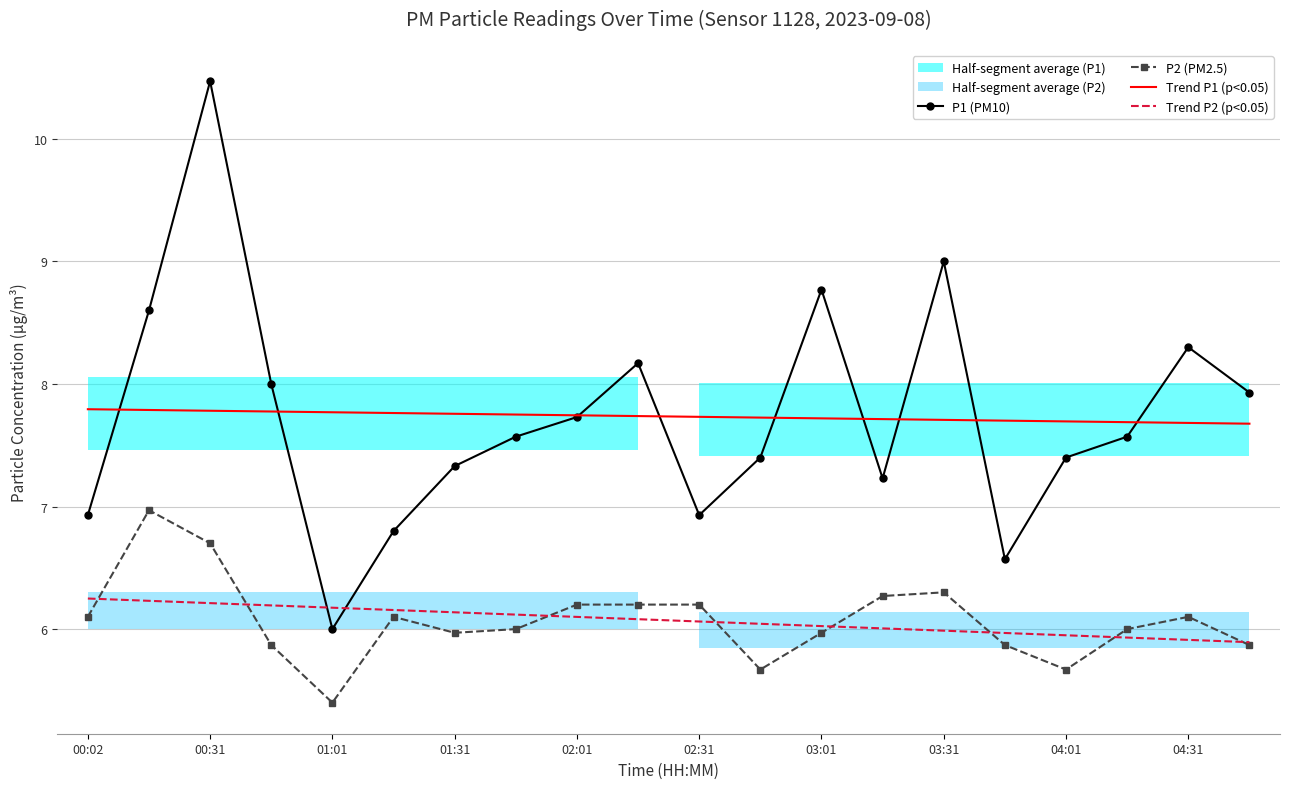

How many times do Trend P2 (p<0.05) and P1 (PM10) cross each other?

2